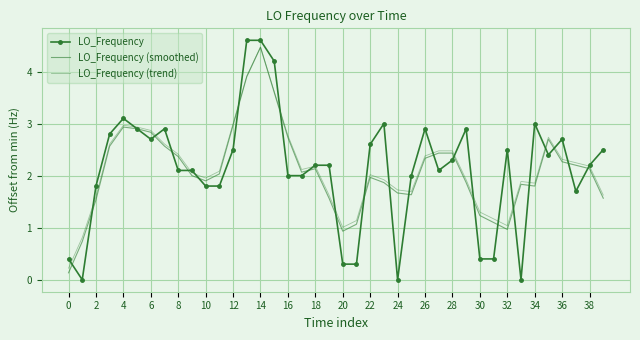

Which series has the largest total across all categories?

LO_Frequency (trend)